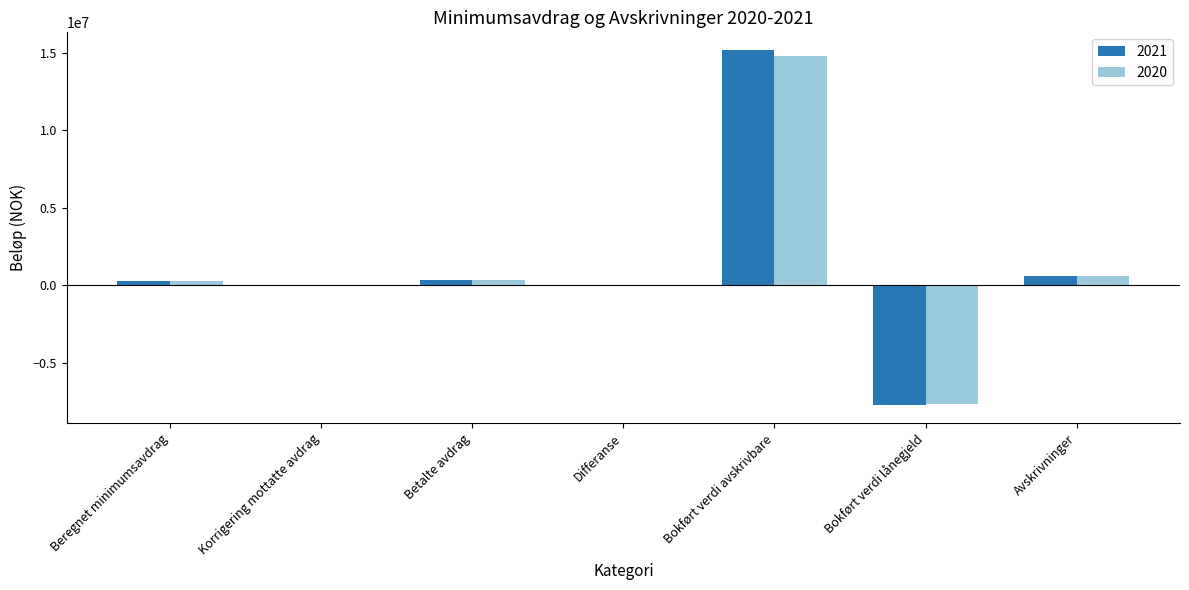

Which category has the highest value across all series?

Bokført verdi avskrivbare